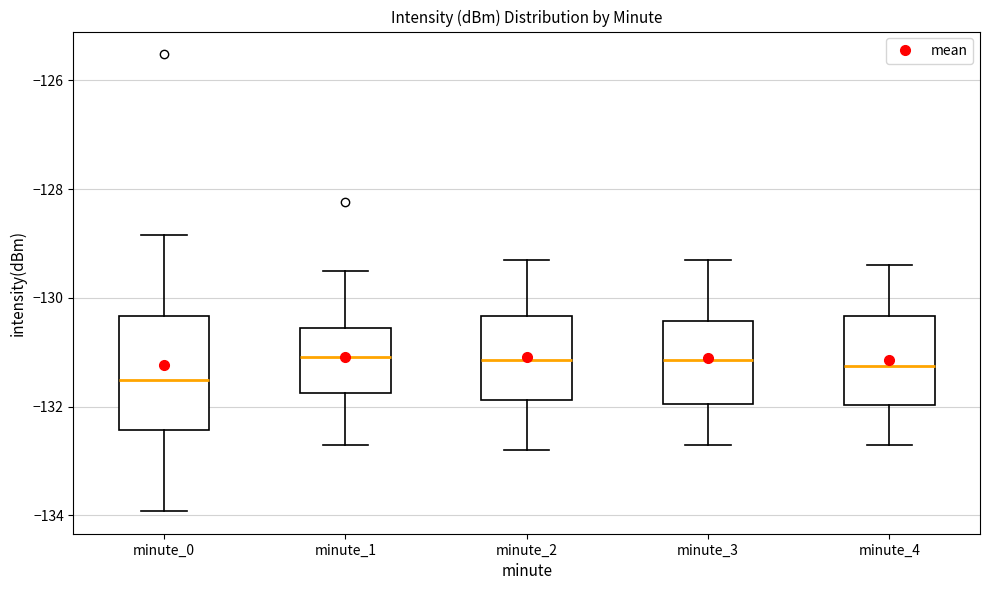

Which box is the tallest, from its lower edge to its upper edge?

minute_0